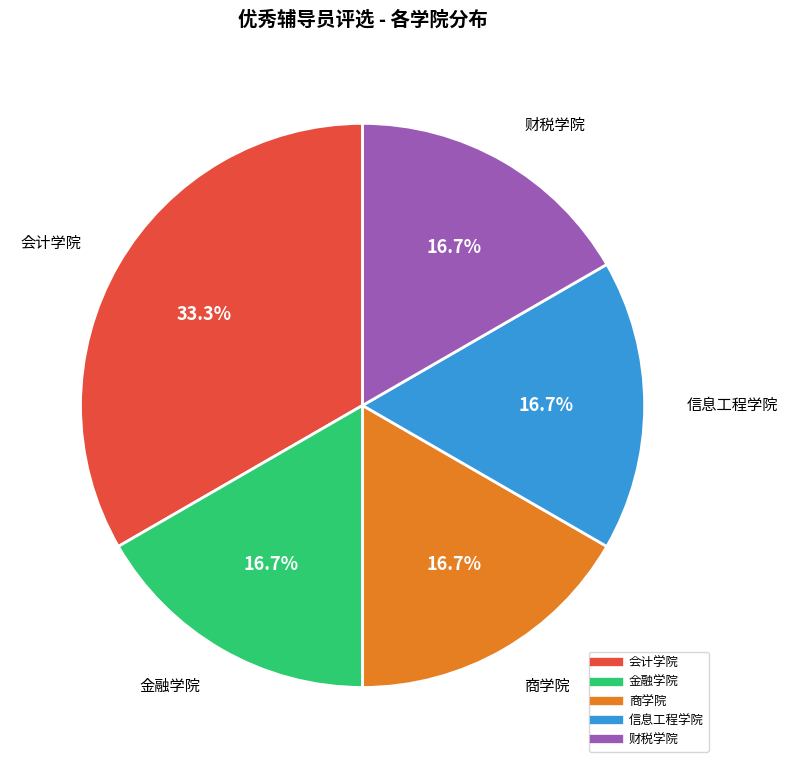

To the nearest percent, what is the average slice percentage?

20%